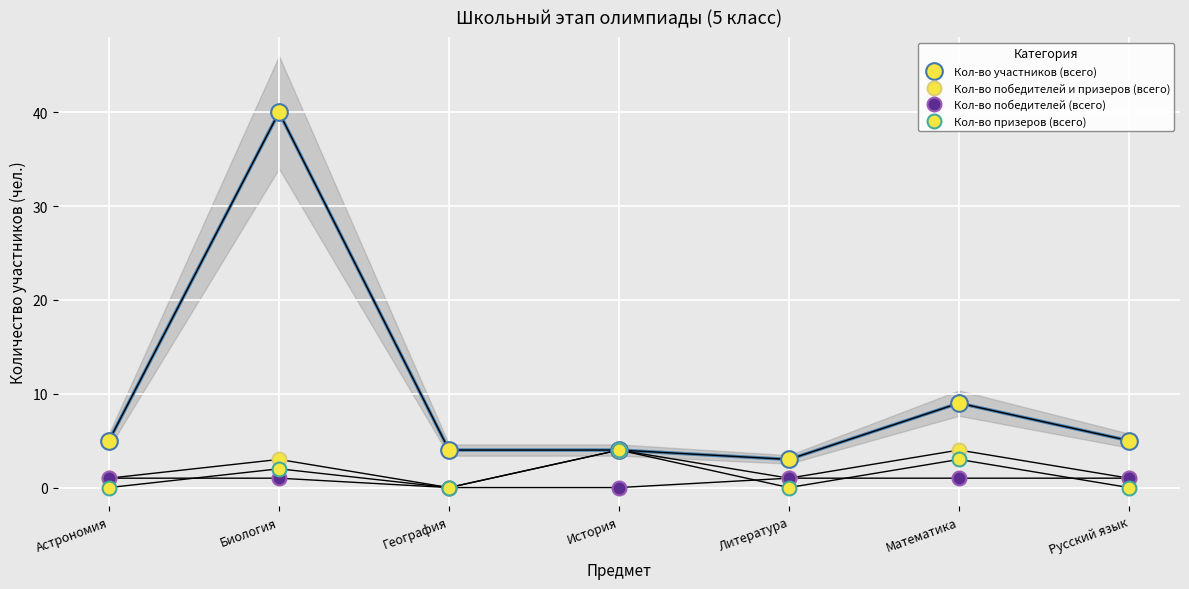

Between История and Литература, which is larger?

История